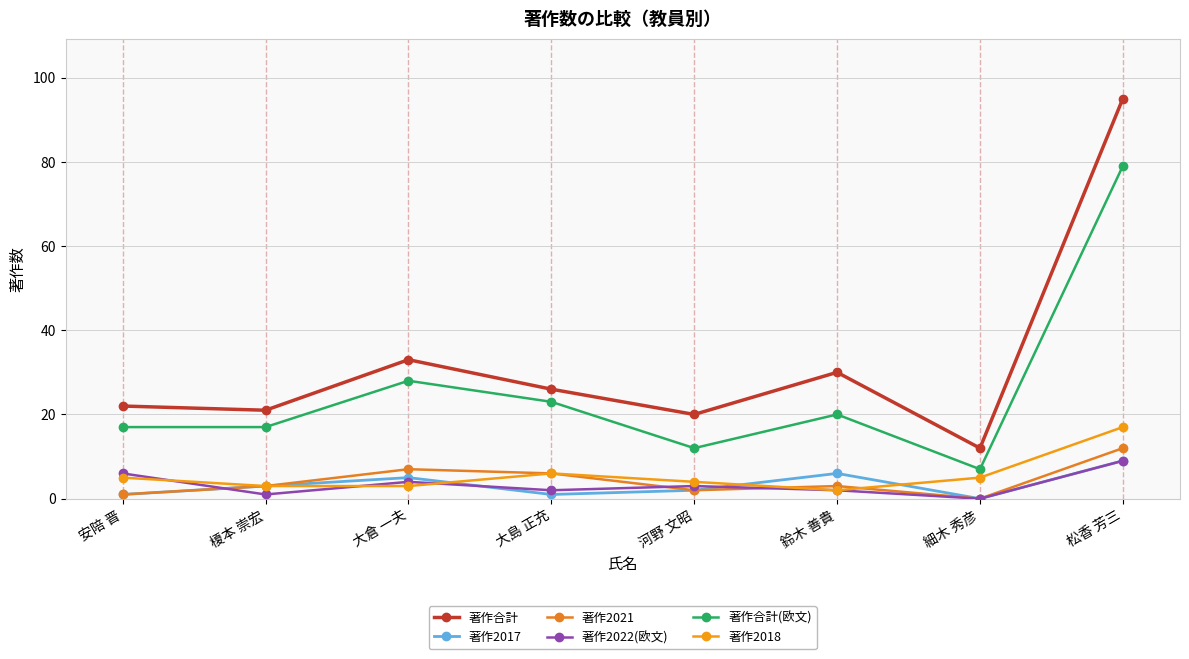

How many lines are shown in the chart?

6